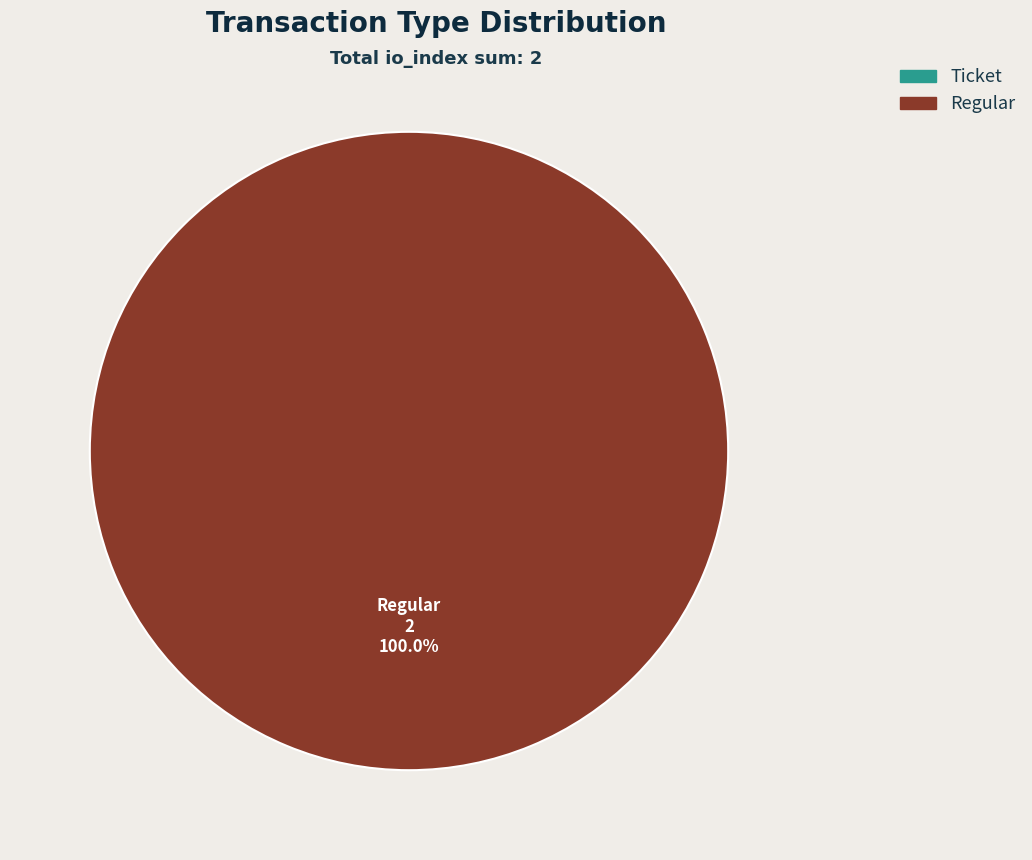

What is the change in value from Ticket to Regular?

+2